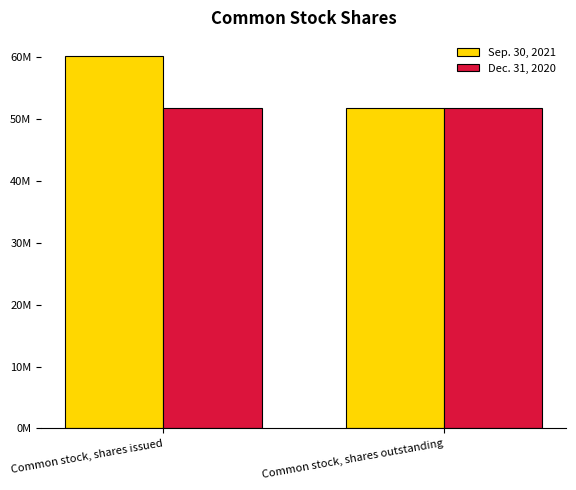

The Sep. 30, 2021 series shows 51626508 at Common stock, shares outstanding. True or false?

True